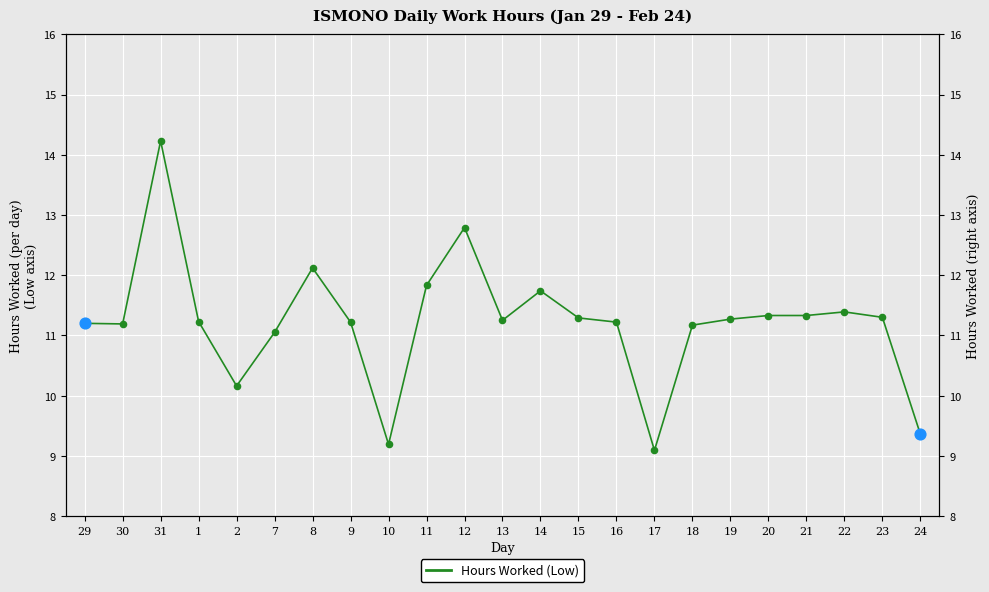

What is the change in value from 29 to 14?

+0.5